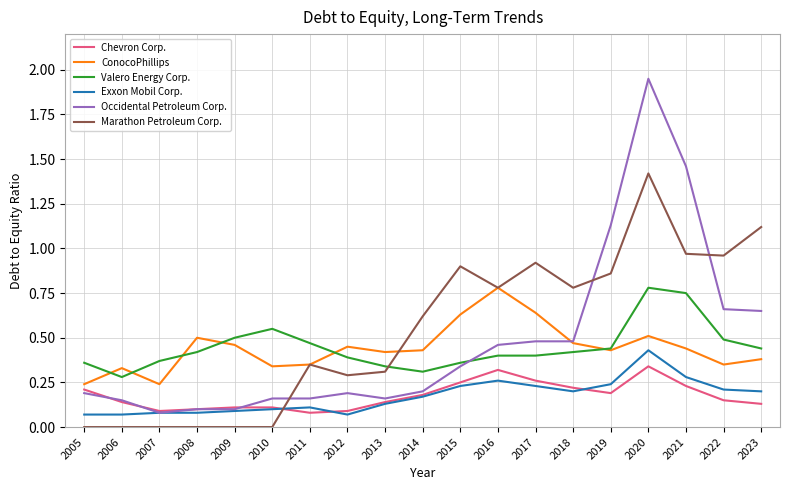

Which series has the widest spread of values?

Occidental Petroleum Corp.